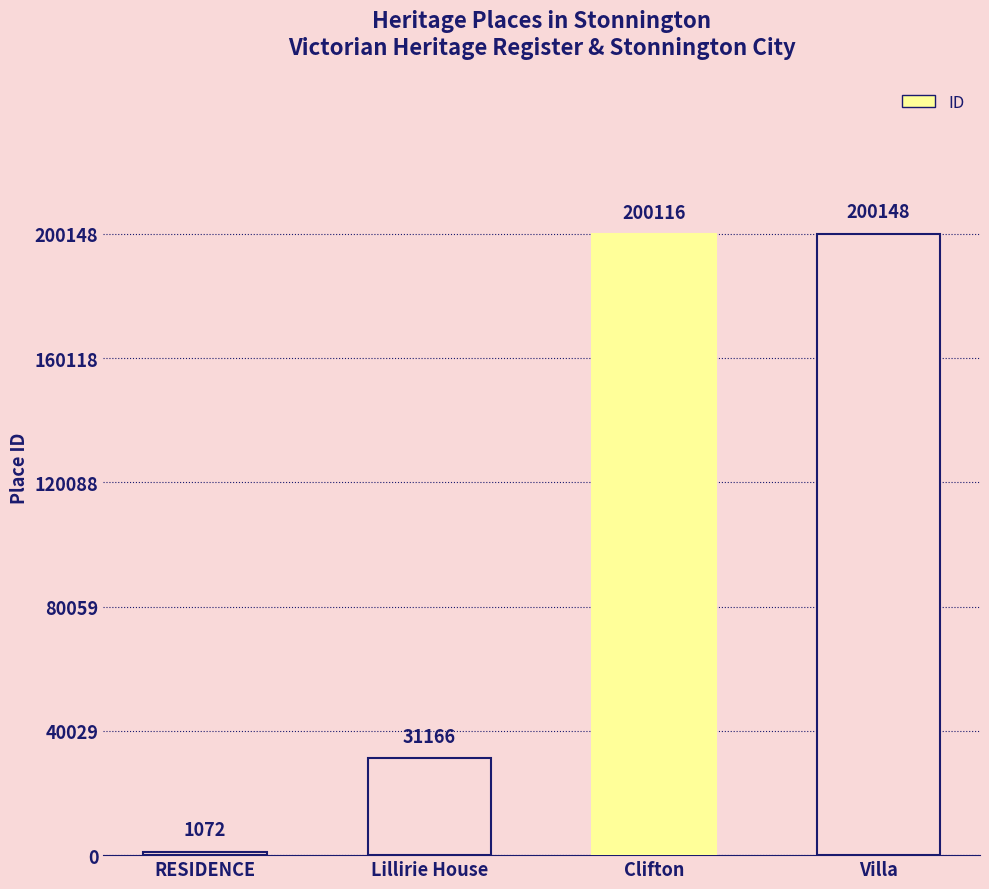

Rank the categories by value from lowest to highest.

RESIDENCE, Lillirie House, Clifton, Villa